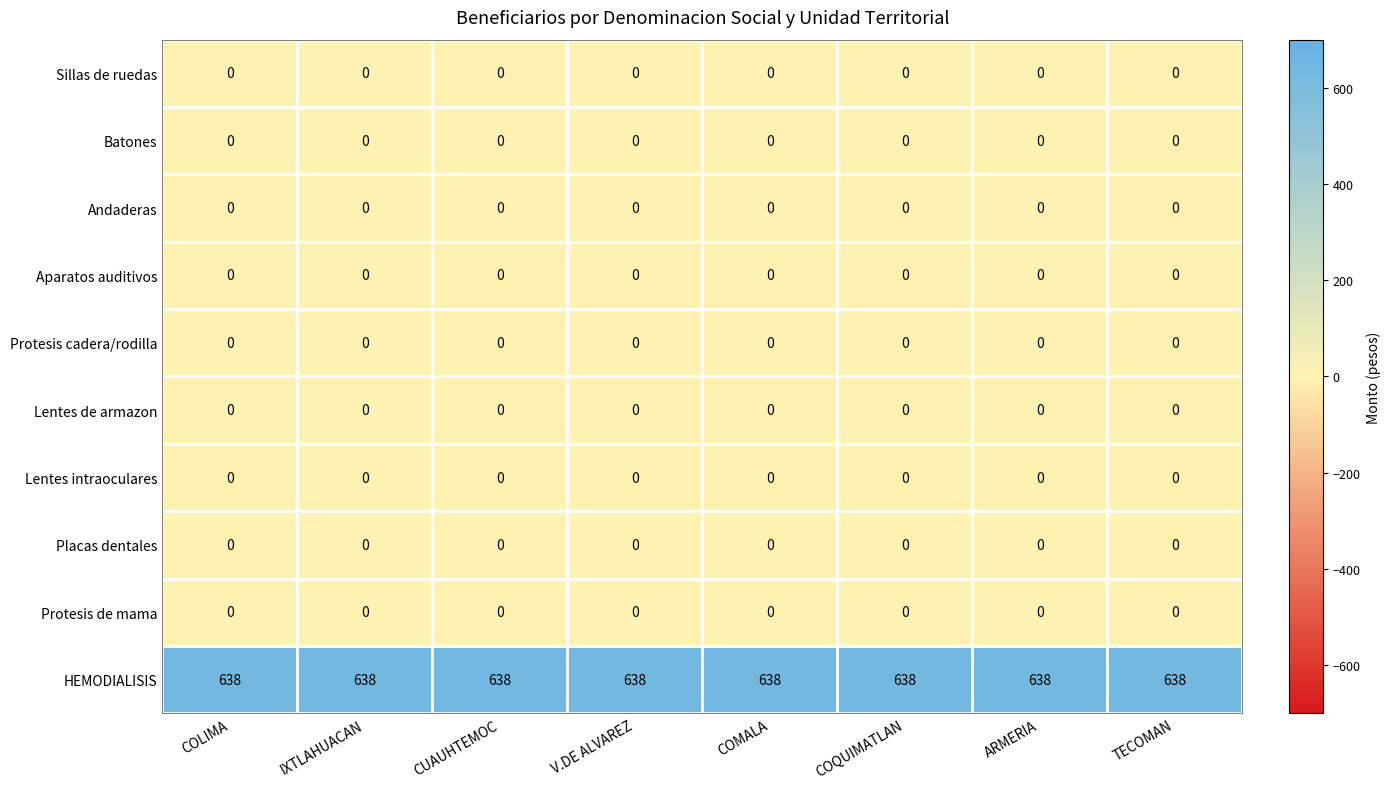

The Batones series shows 0 at V.DE ALVAREZ. True or false?

True